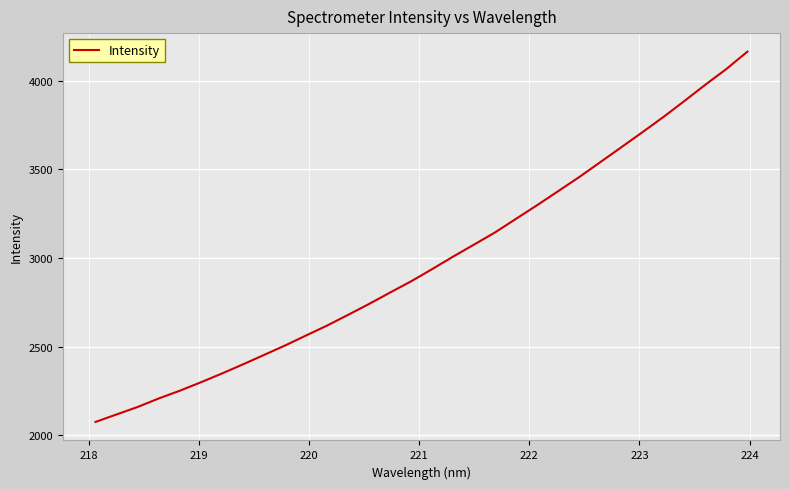

What is the greatest value displayed?

4162.7